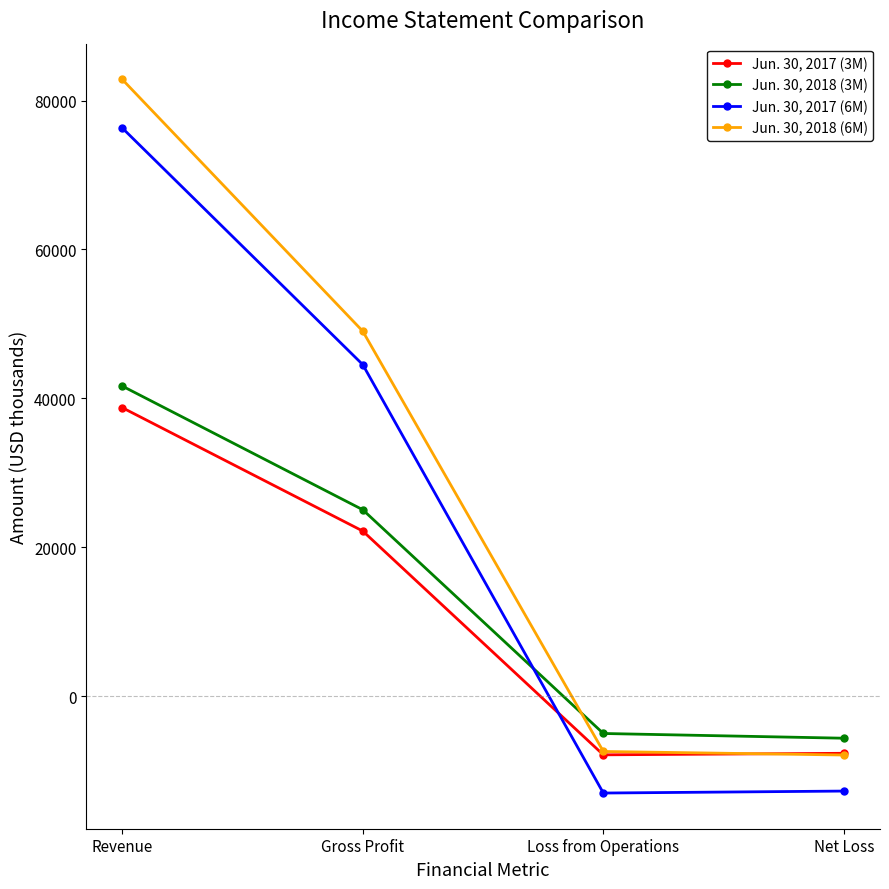

How many times do Jun. 30, 2017 (3M) and Jun. 30, 2017 (6M) cross each other?

1